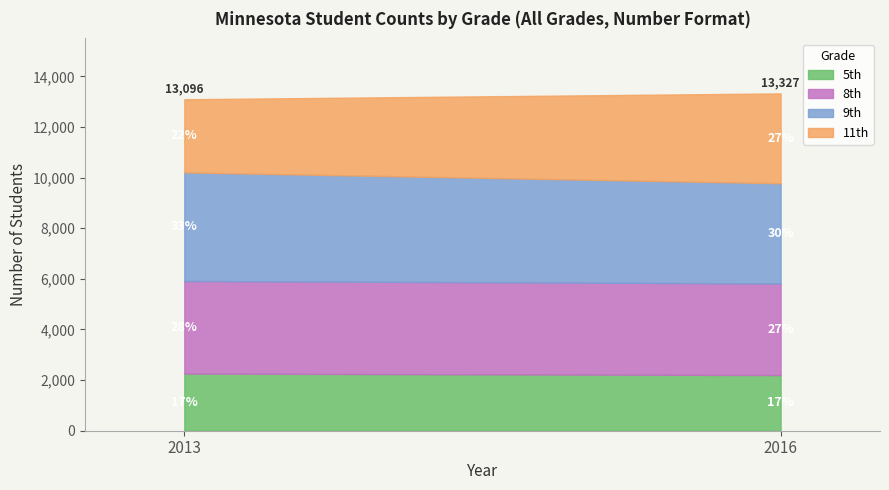

List the labels in order of 5th value, smallest first.

2016, 2013